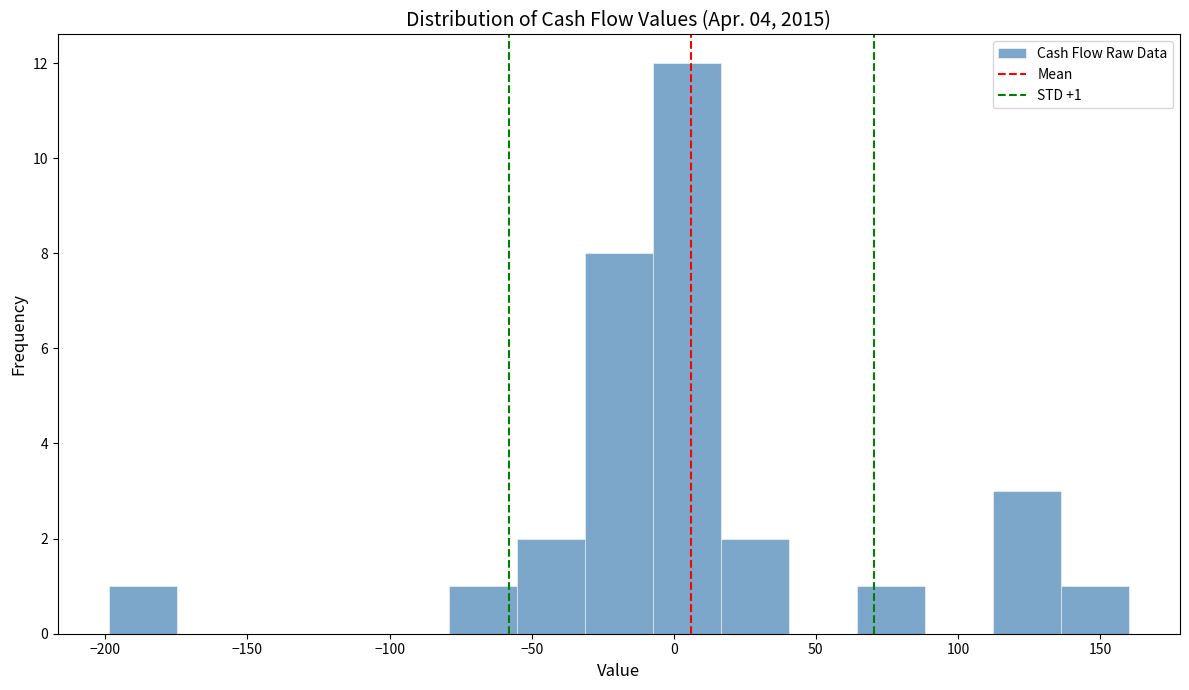

Which range on the x-axis has the tallest bar?

-5 to 15